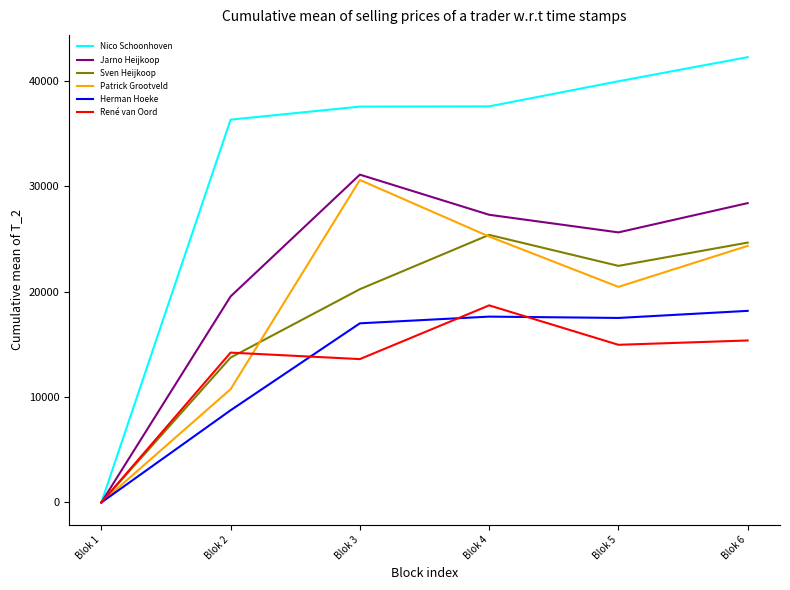

Which series has the widest spread of values?

Nico Schoonhoven